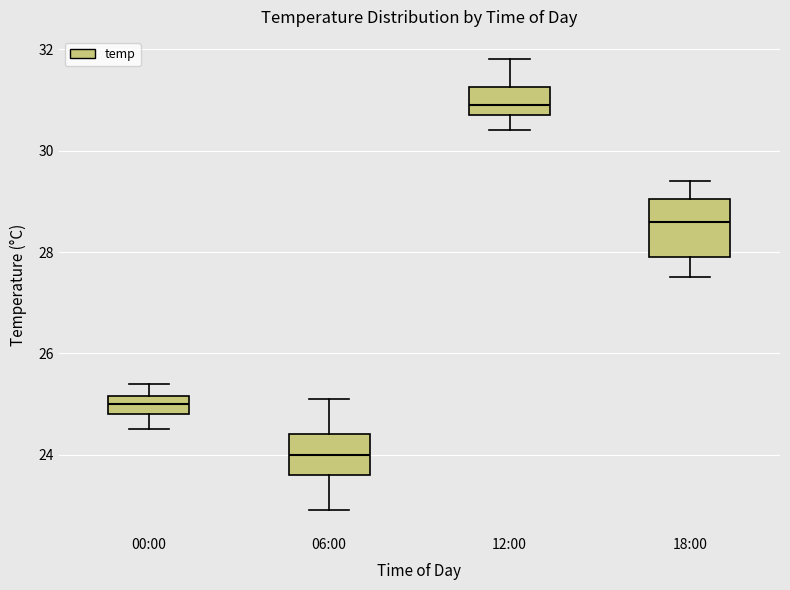

Which box is the tallest, from its lower edge to its upper edge?

18:00